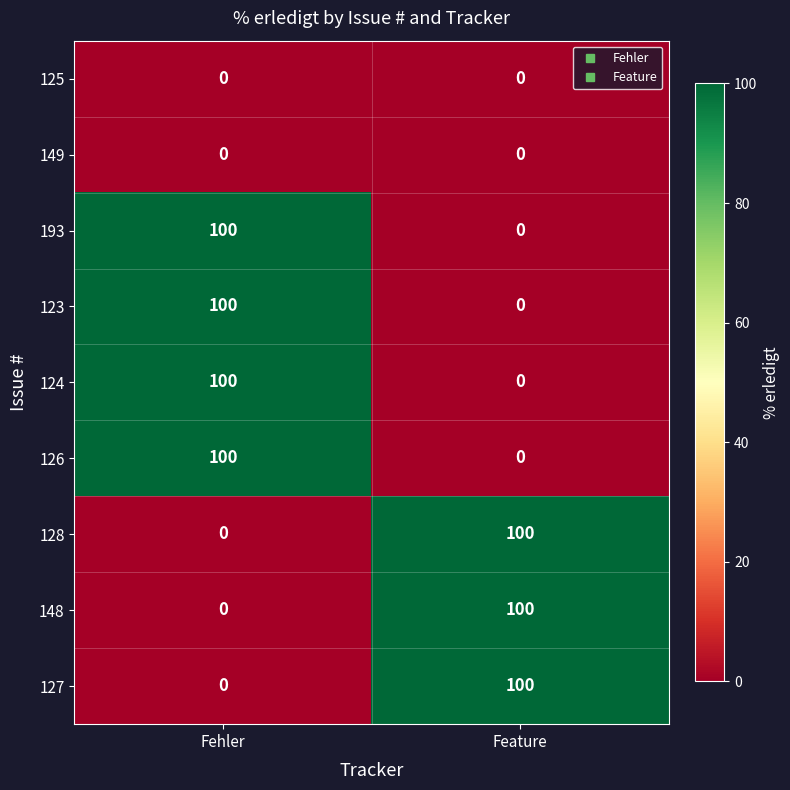

The 126 series shows 178 at Fehler. True or false?

False